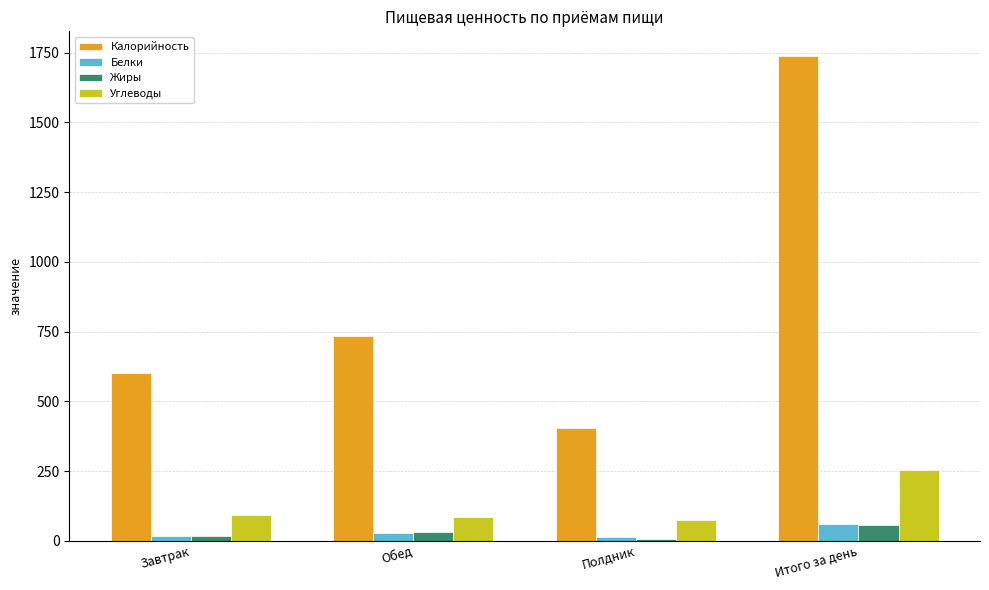

Which label corresponds to the largest value in the chart?

Итого за день